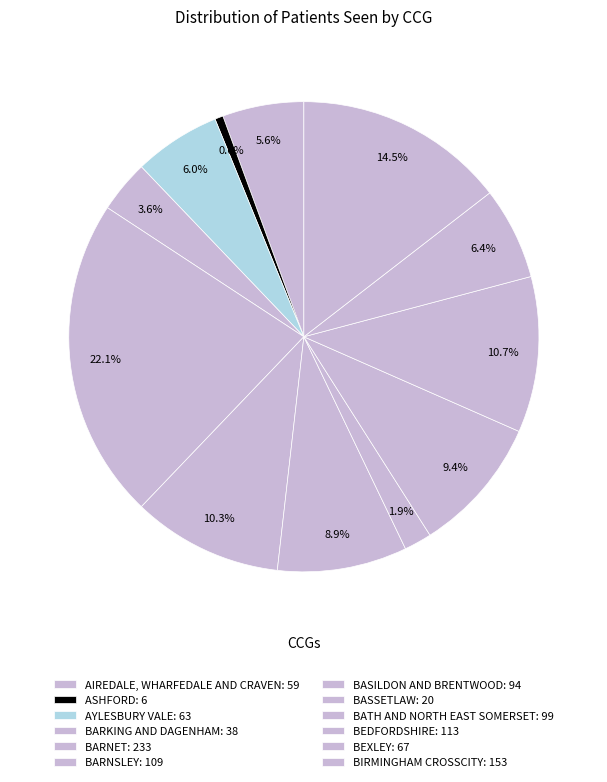

How many segments does this pie chart have?

12